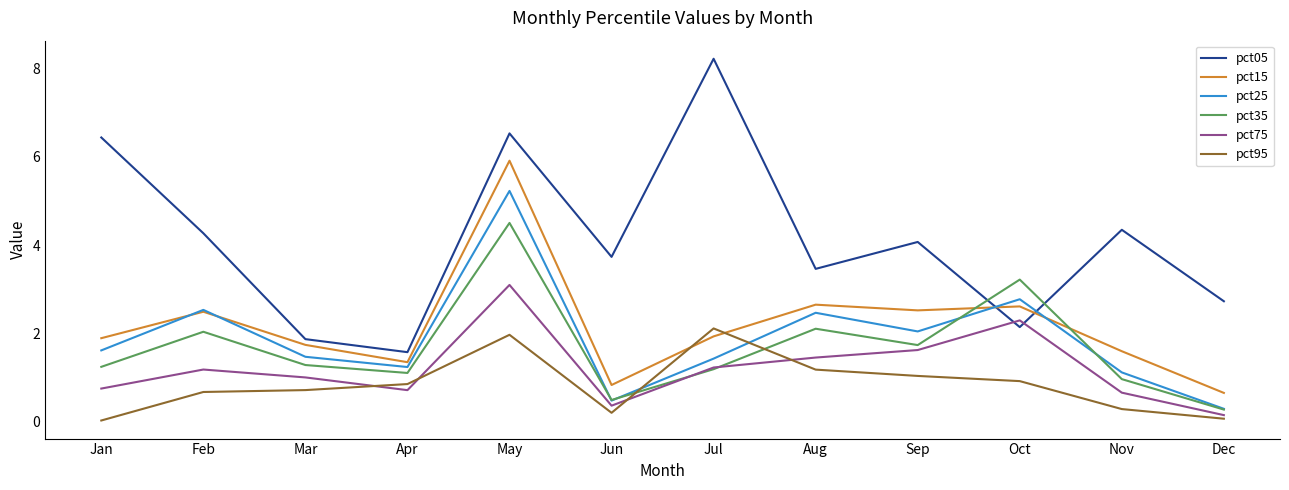

How many values in the pct05 series are below 4?

6